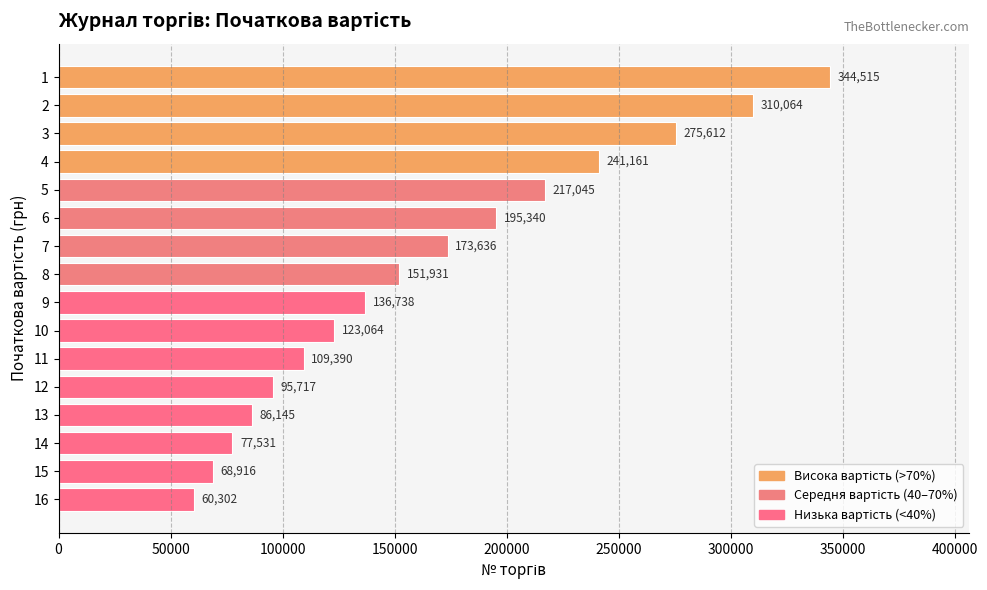

Is it true that the value at 14 is 77530.5?

True